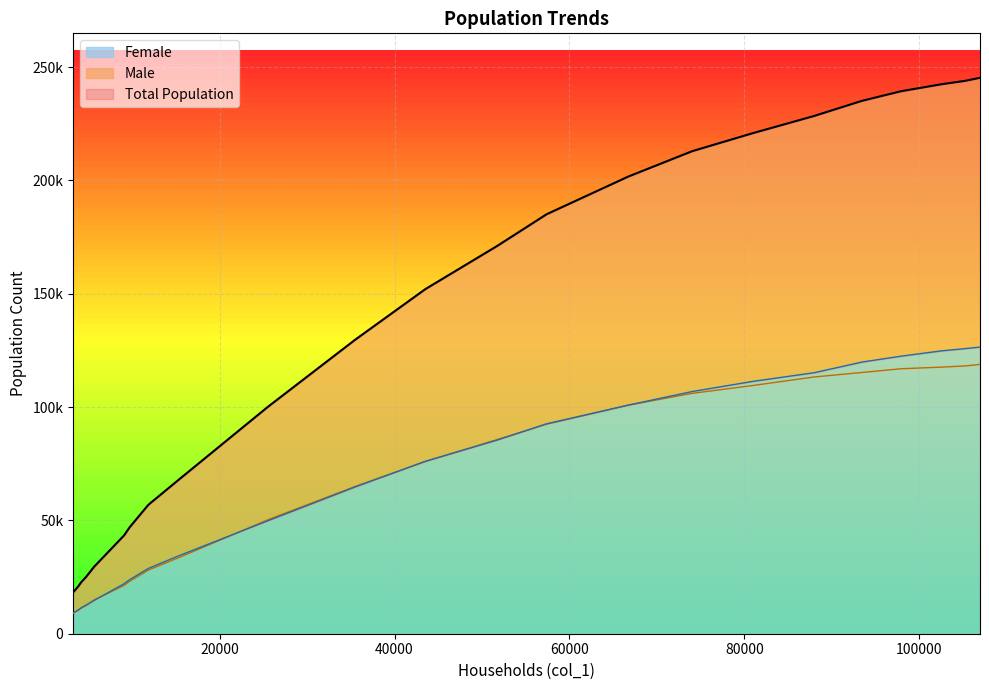

True or false: Total Population and Male intersect in this chart.

False